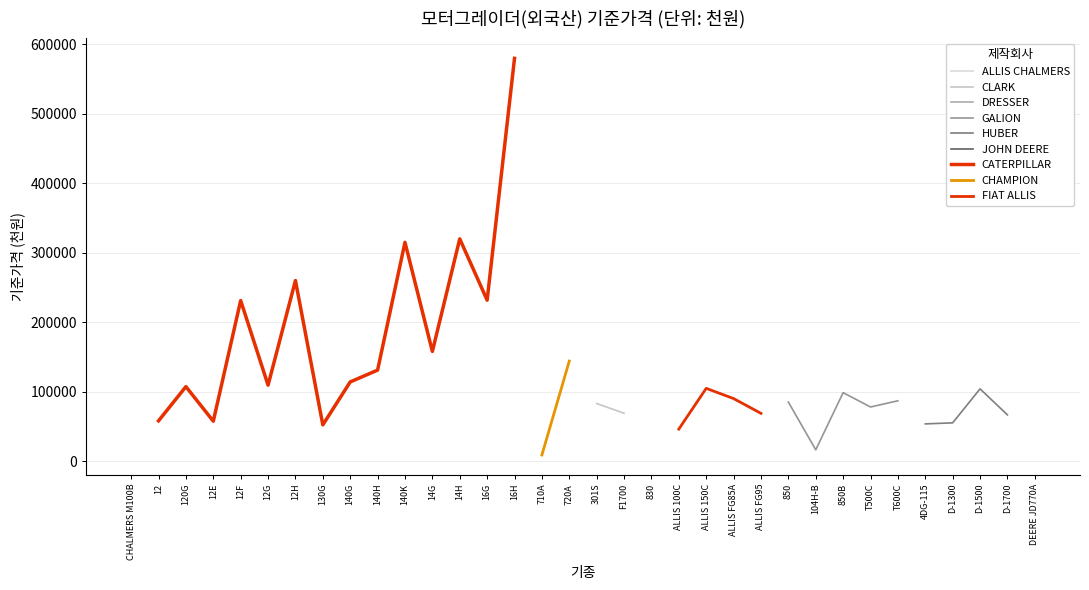

Which category has the highest value across all series?

CATERPILLAR 16H